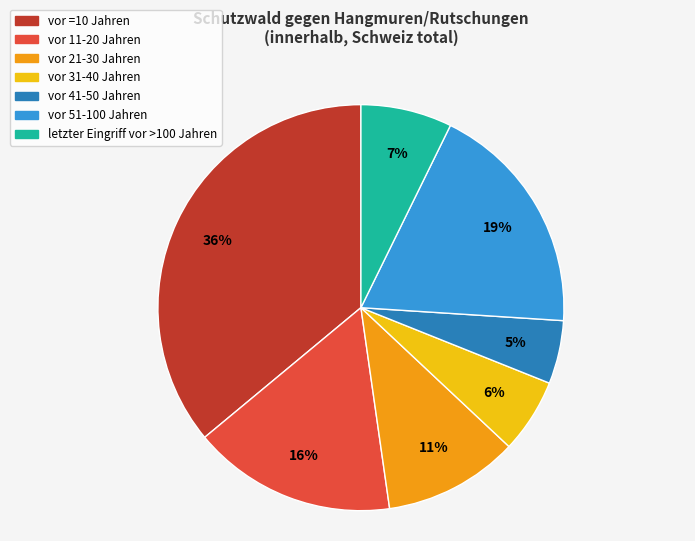

Which category has the smallest portion of the pie?

vor 41-50 Jahren